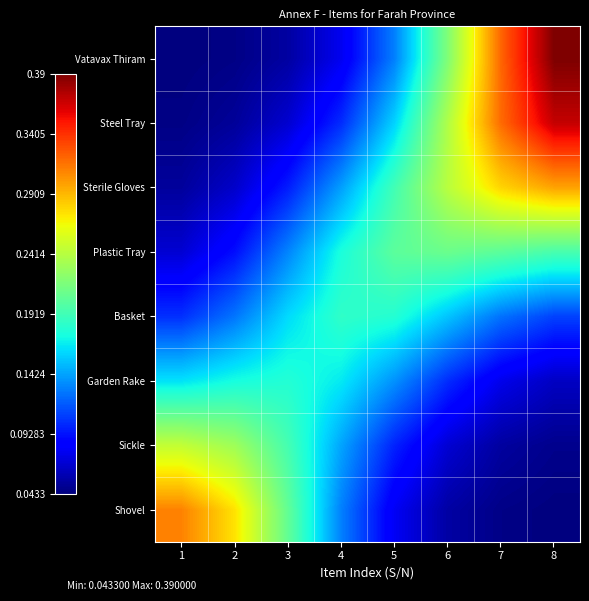

At which category does the chart reach its minimum across all series?

1